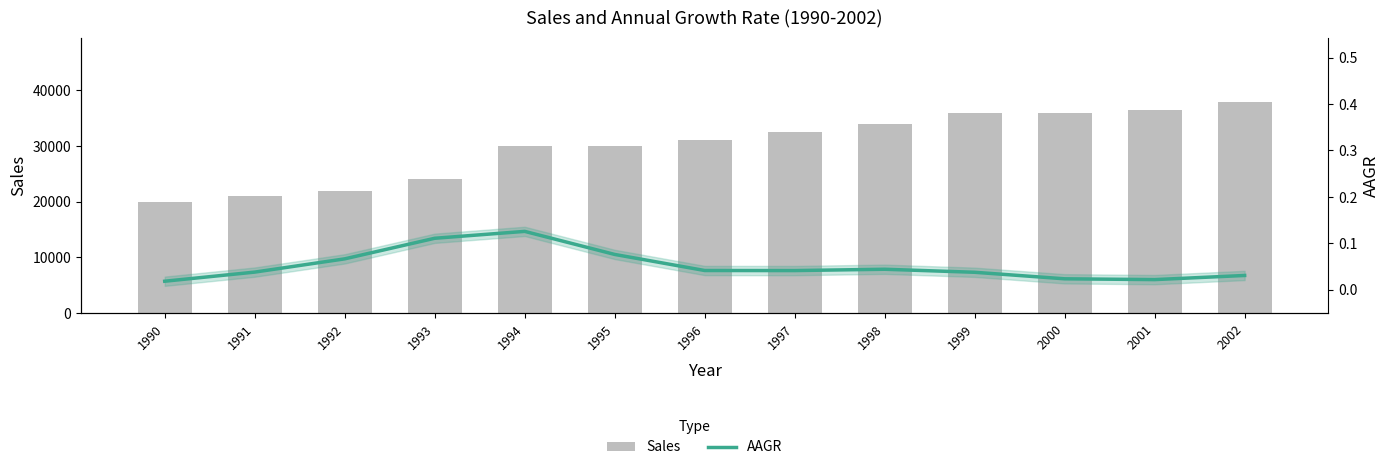

Count the AAGR values in the range 0 to 1.

13